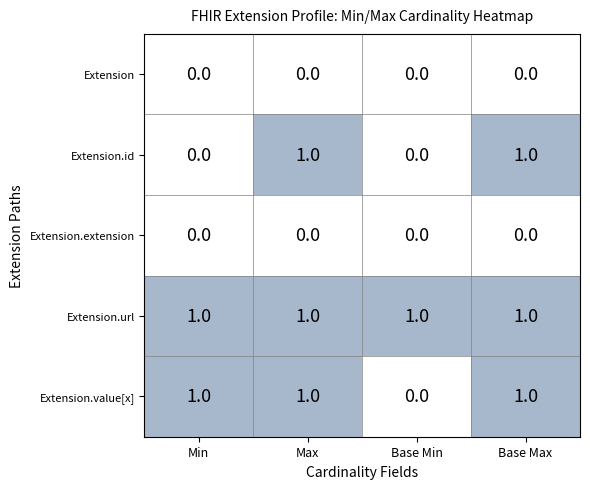

Which series has the largest total across all categories?

Extension.url